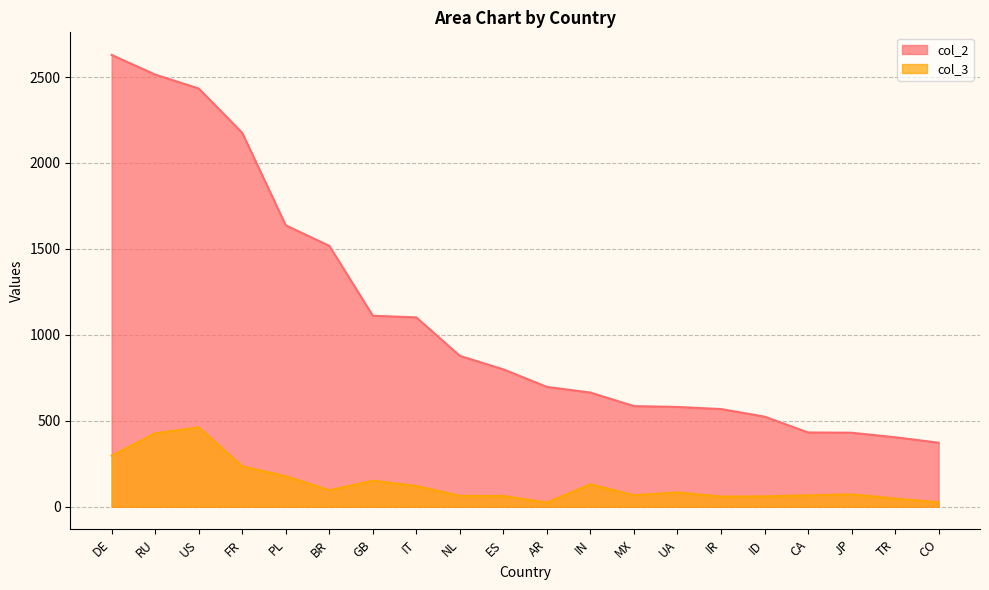

What is the minimum value shown in the chart?

24.7